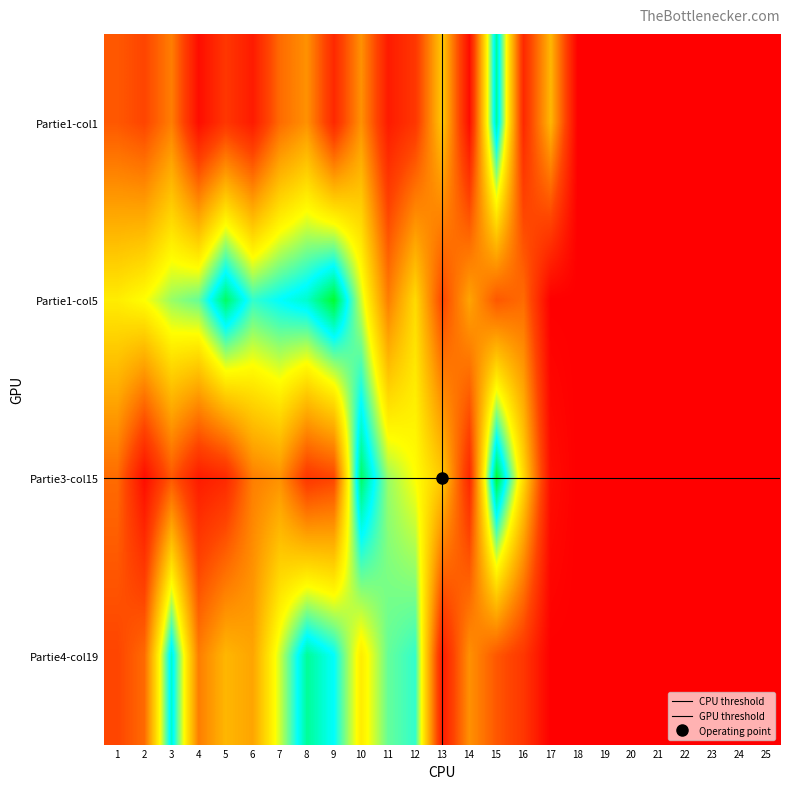

At how many categories does at least one series exceed 8?

17